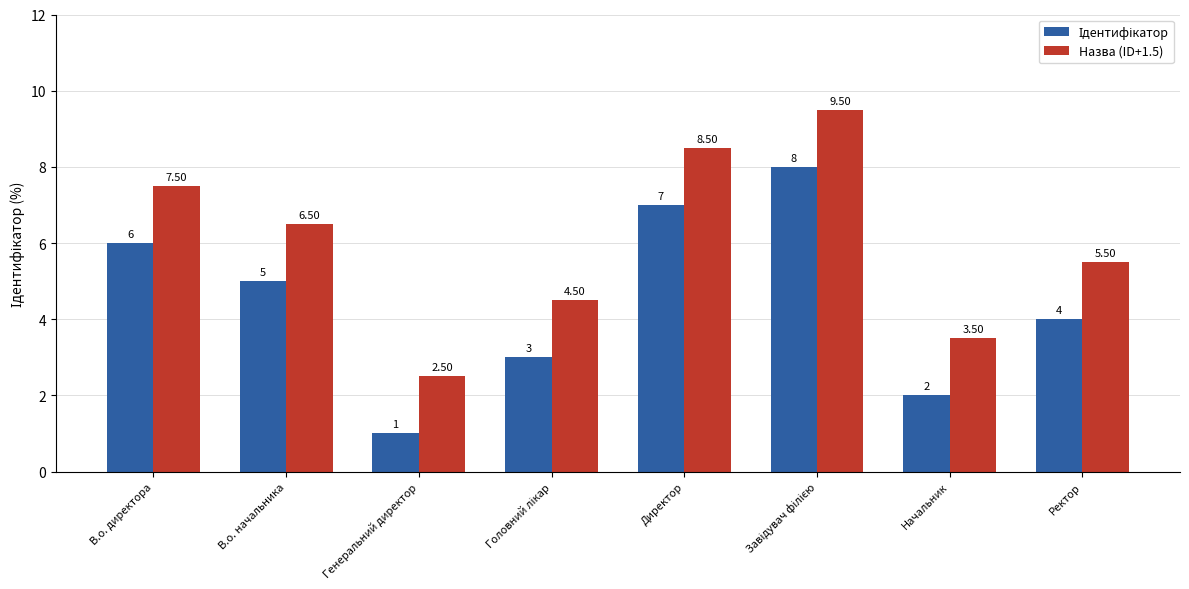

How many categories are shown in the chart?

8